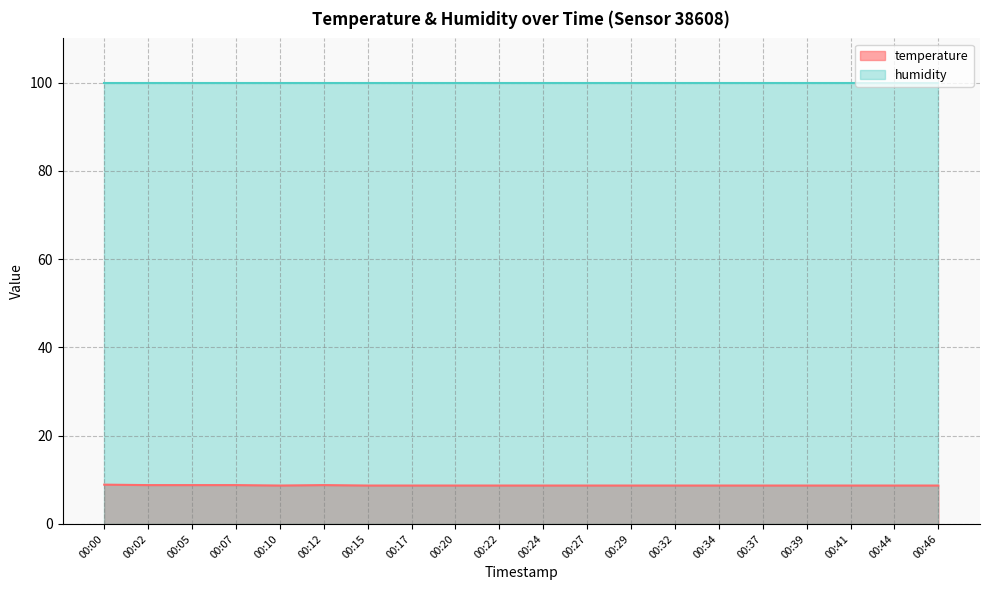

How many series are shown in this chart?

2